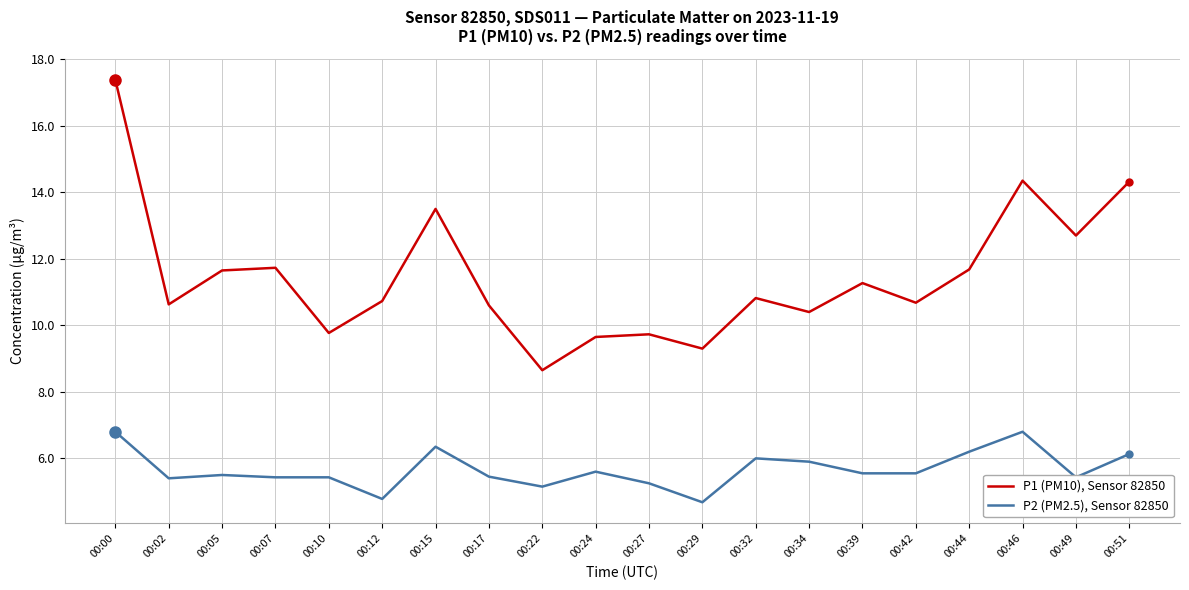

Is this an area chart (filled region under the line)?

No